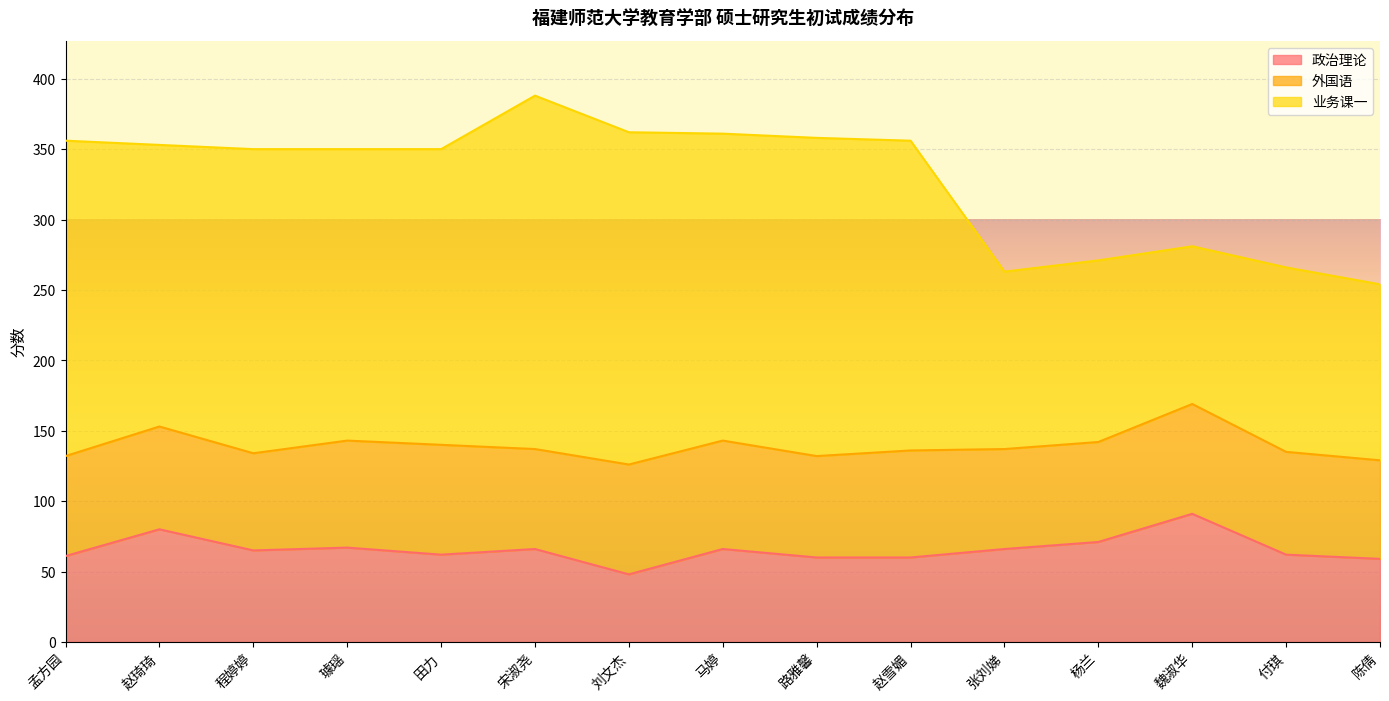

What is the average value of the 政治理论 series?

66